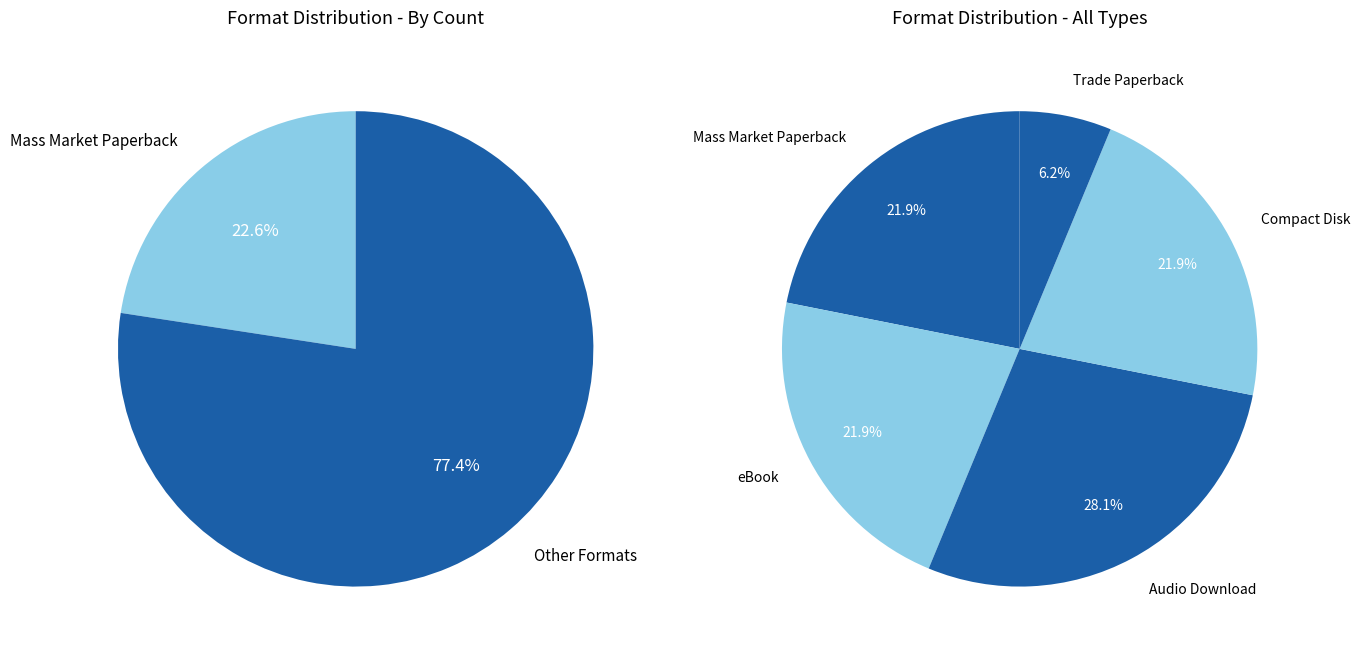

How many segments does this pie chart have?

5